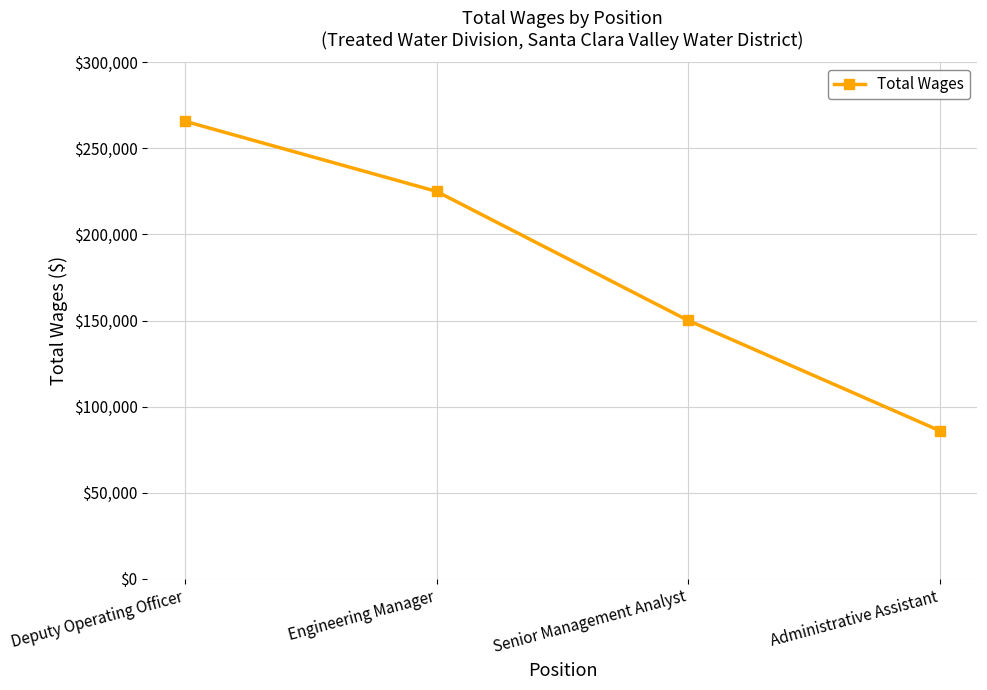

Does the chart display data point markers on the line(s)?

Yes